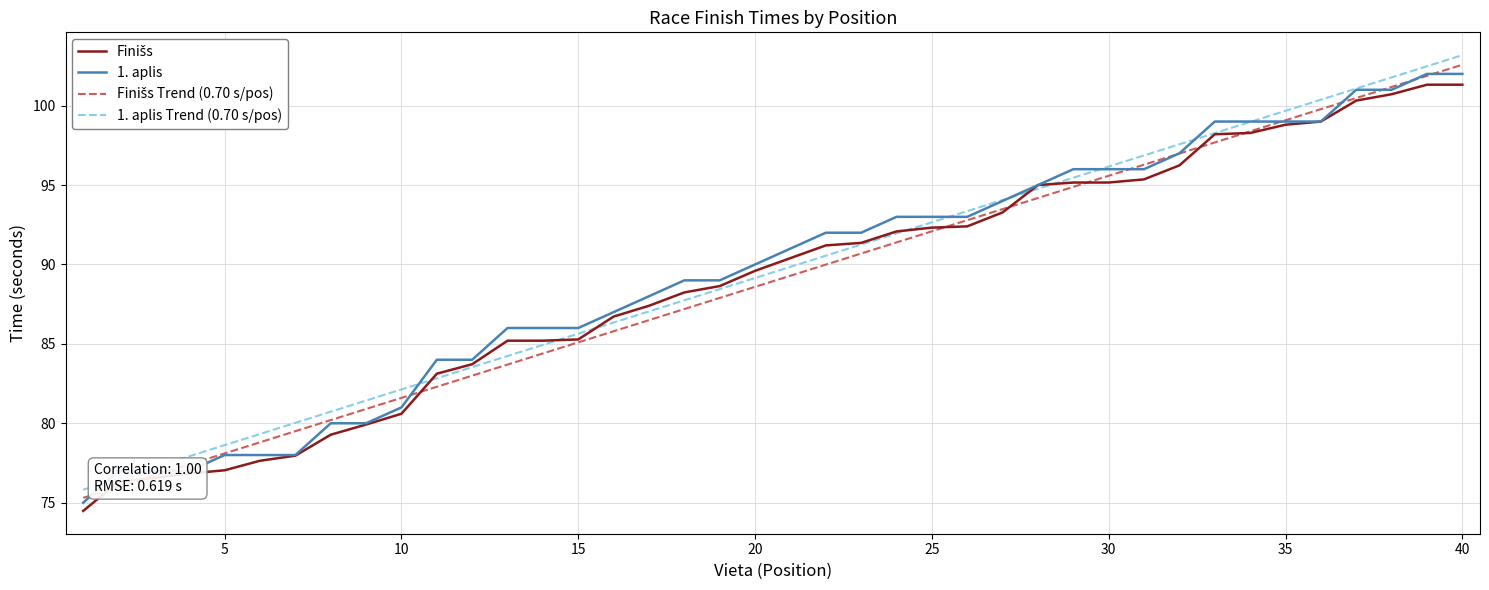

What is the difference between the maximum and second lowest values in the 1. aplis series?

25.0